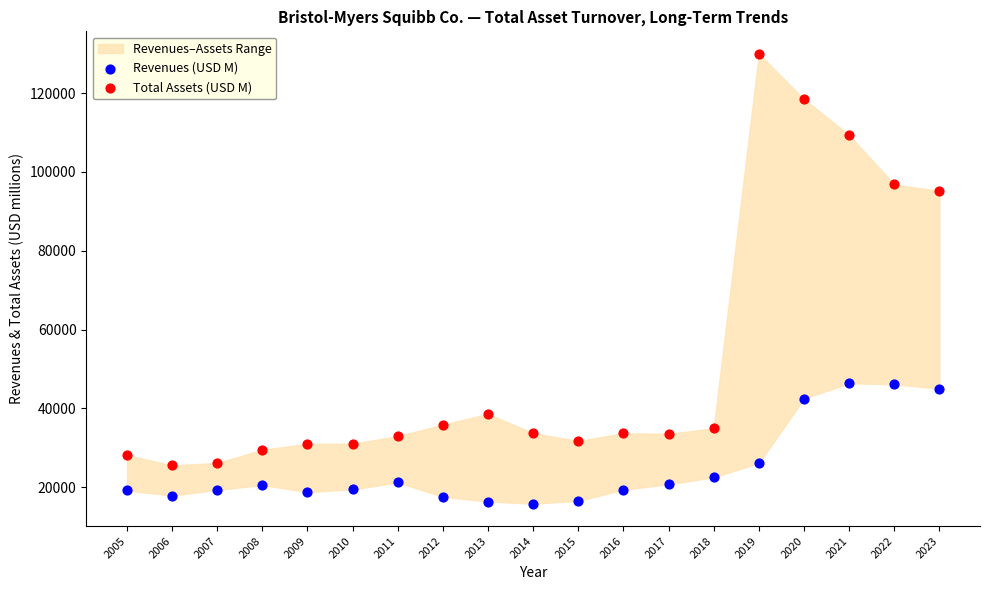

Which series reaches the maximum Y coordinate?

Total Assets (USD M)